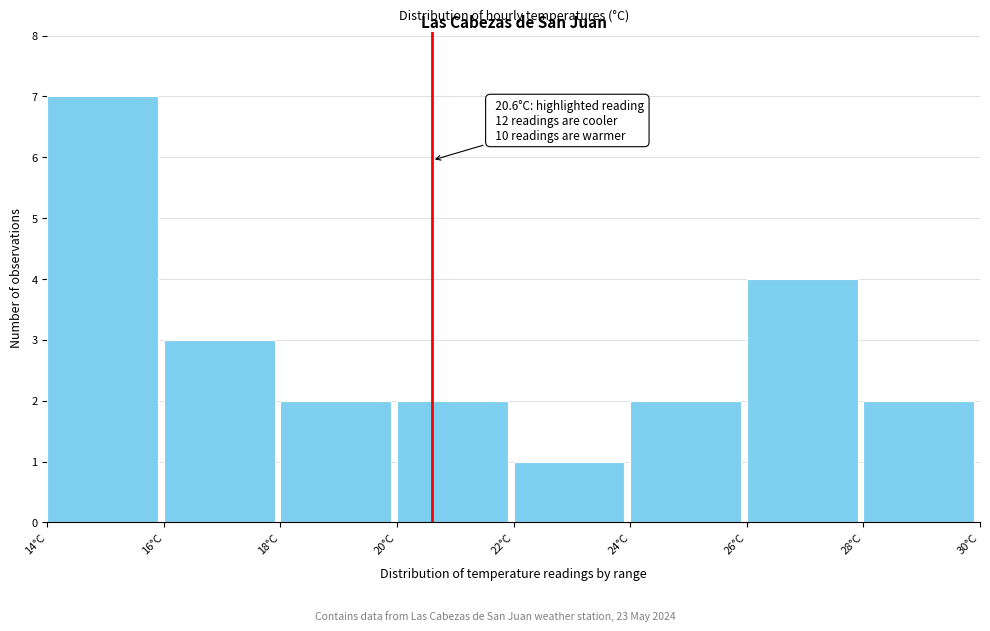

Over which range of the x-axis is the bar tallest?

14 to 16